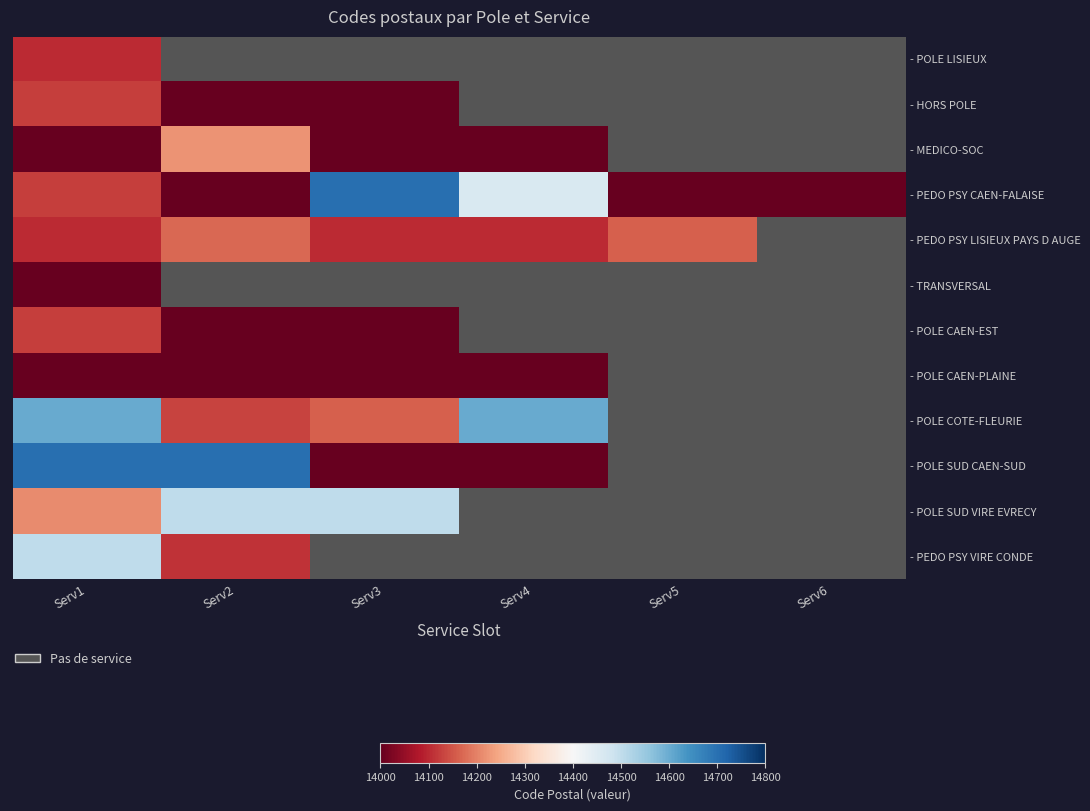

Is the value of - POLE COTE-FLEURIE at Serv6 greater than the value of - PEDO PSY LISIEUX PAYS D AUGE at Serv6?

No